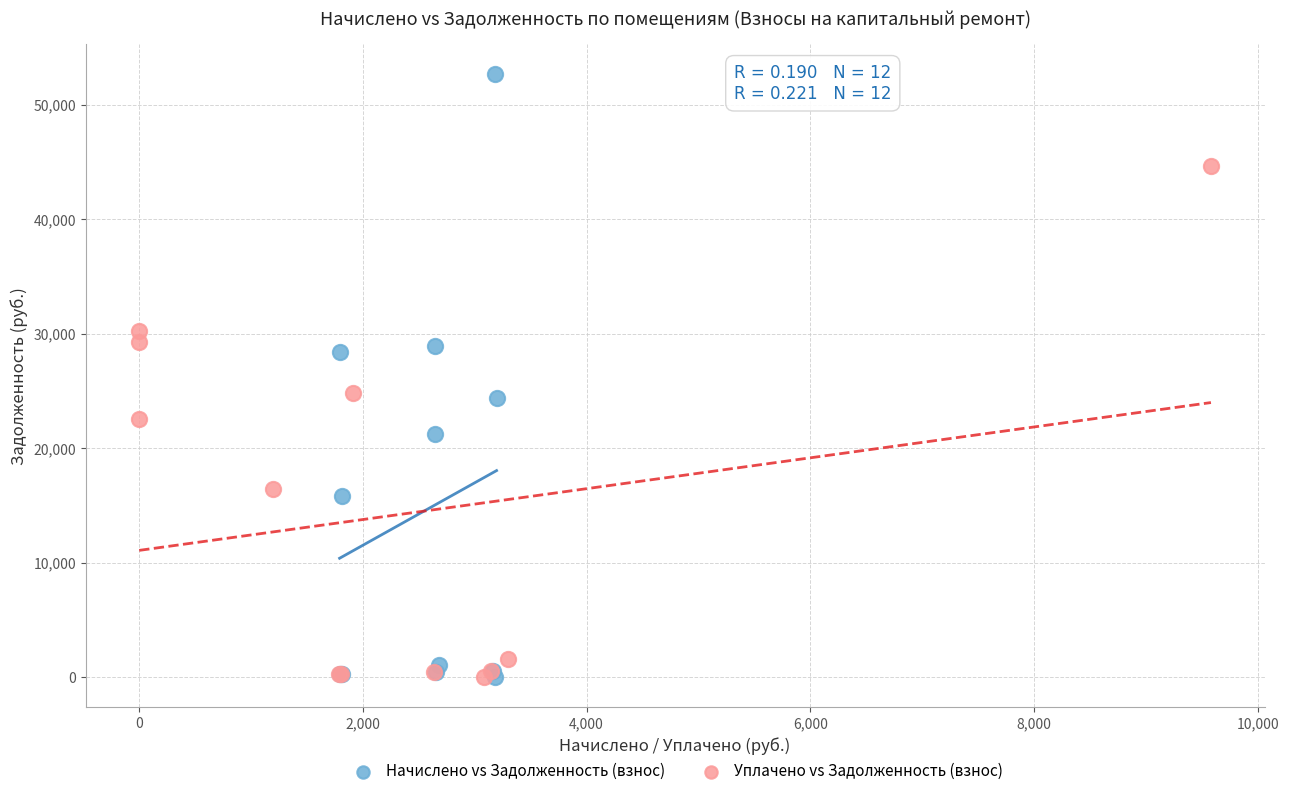

Which series reaches the maximum Y coordinate?

Начислено vs Задолженность (взнос)